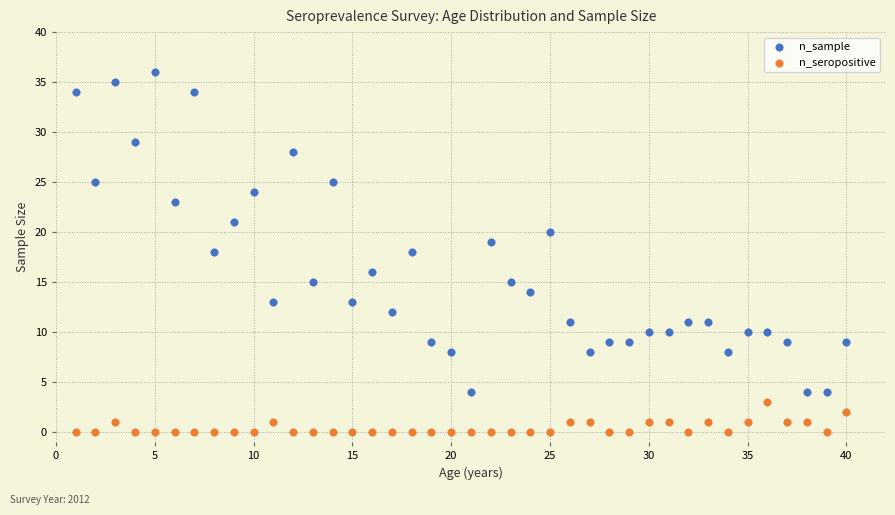

Across all data points, what is the range of Y values (max minus min)?

36